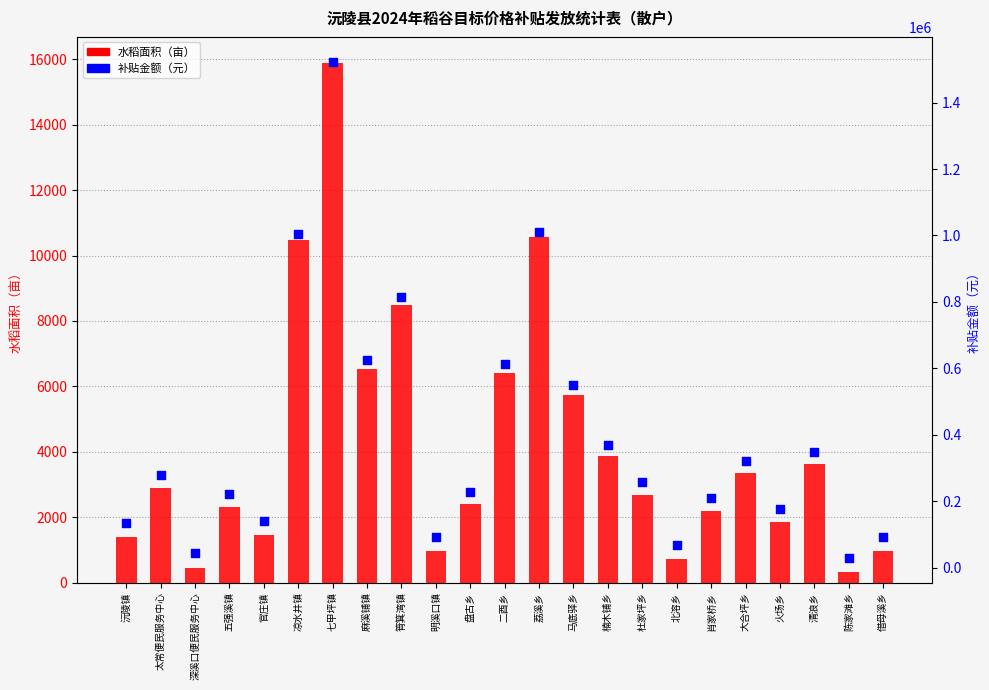

Is the value of 补贴金额（元） at 筲箕湾镇 greater than the value of 水稻面积（亩） at 马底驿乡?

Yes